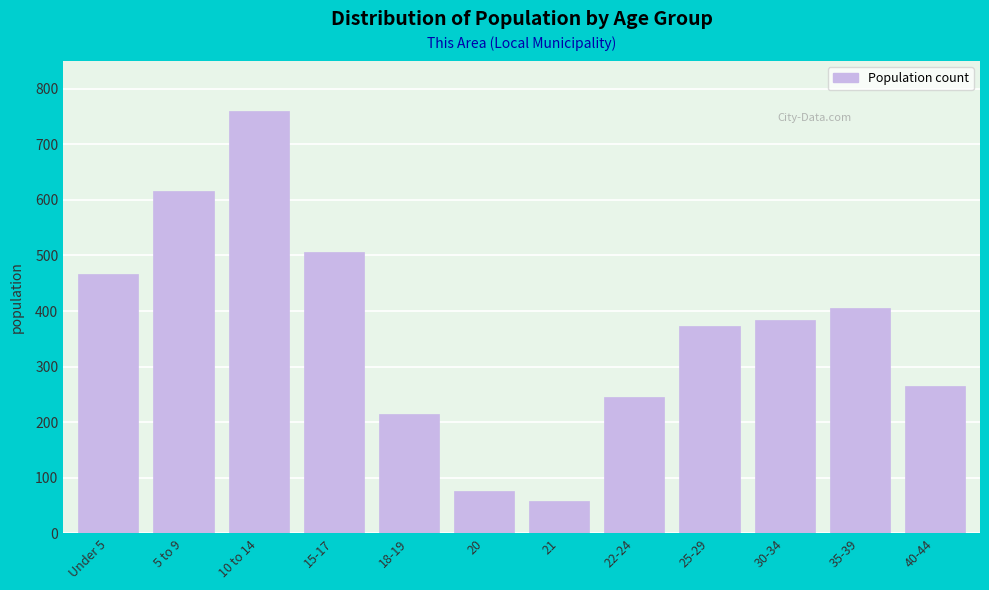

Reading left to right, list all the values displayed in this chart.

Under 5=467	5 to 9=616	10 to 14=759	15-17=507	18-19=214	20=76	21=59	22-24=246	25-29=373	30-34=384	35-39=405	40-44=266